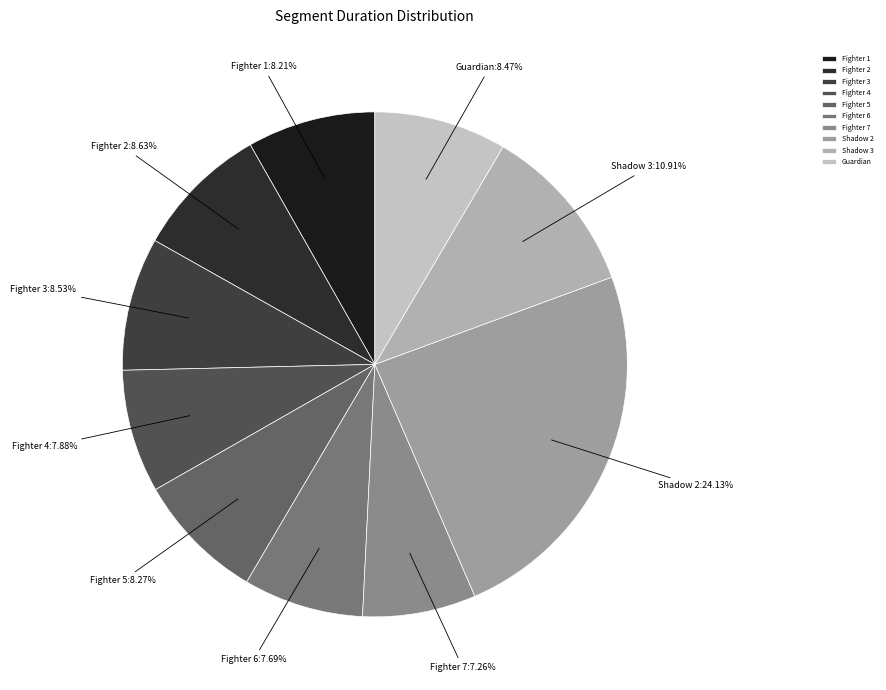

To the nearest percent, what percentage of the pie is Fighter 2?

9%